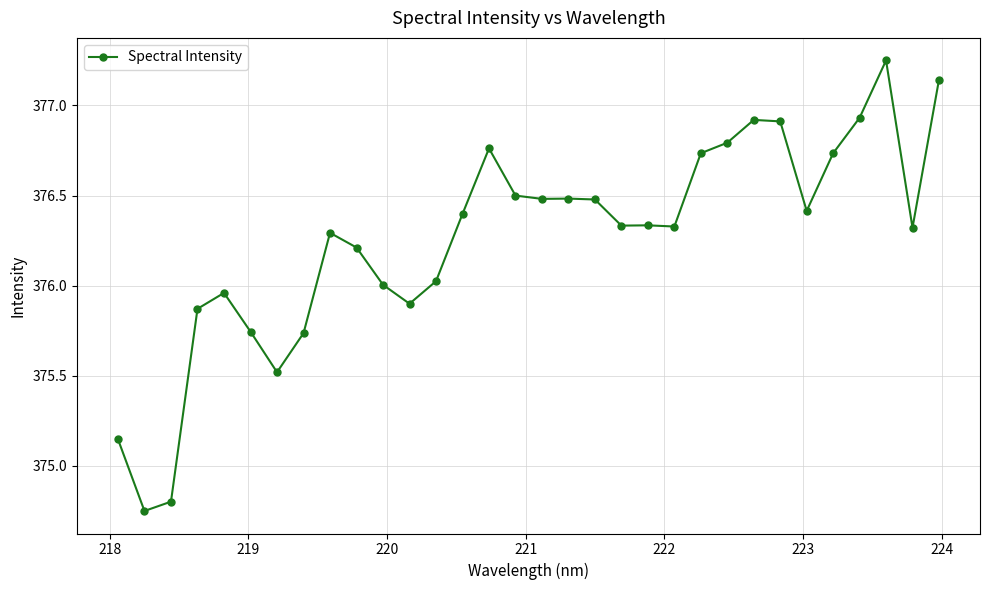

What is the difference between the maximum and second lowest values?

2.4